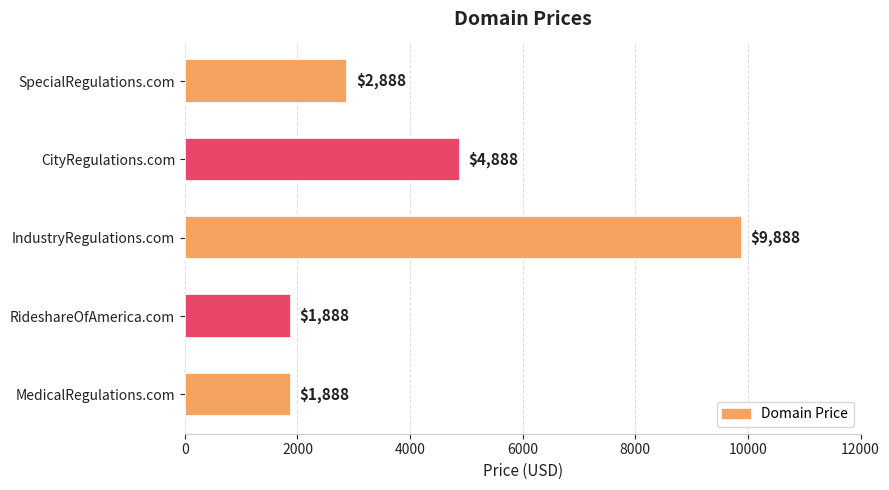

Count the number of categories in the chart.

5